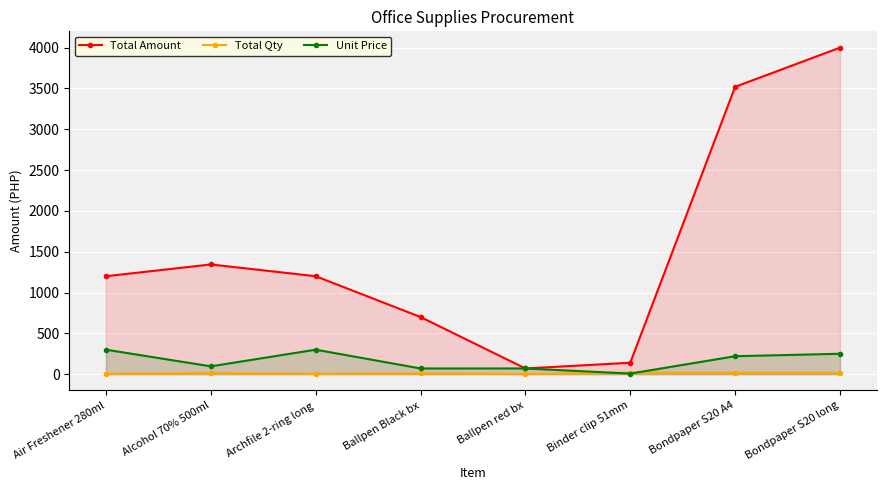

Between Binder clip 51mm and Bondpaper S20 A4, which series saw the biggest shift?

Total Amount